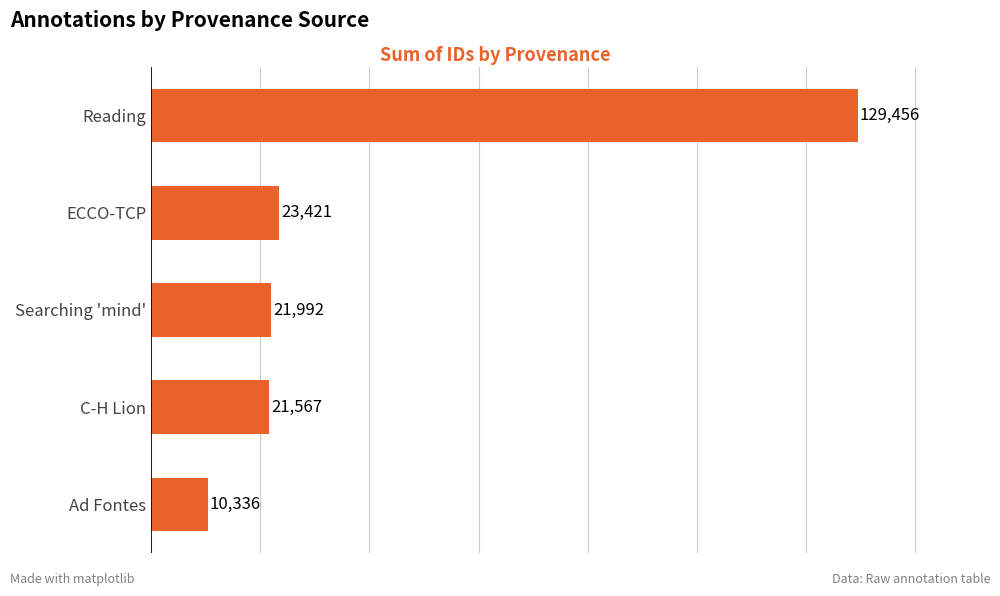

Reading top to bottom, what are all the values shown in this chart?

Reading=129456	ECCO-TCP=23421	Searching 'mind'=21992	C-H Lion=21567	Ad Fontes=10336